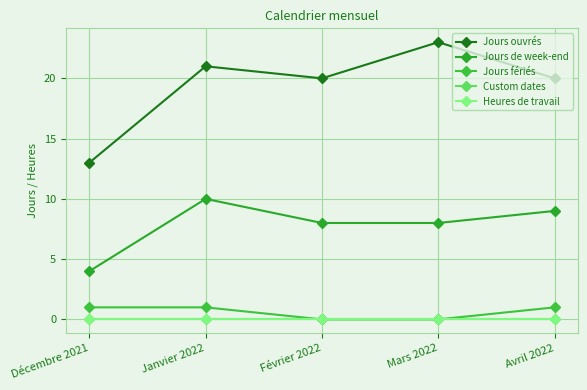

Is this an area chart (filled region under the line)?

No